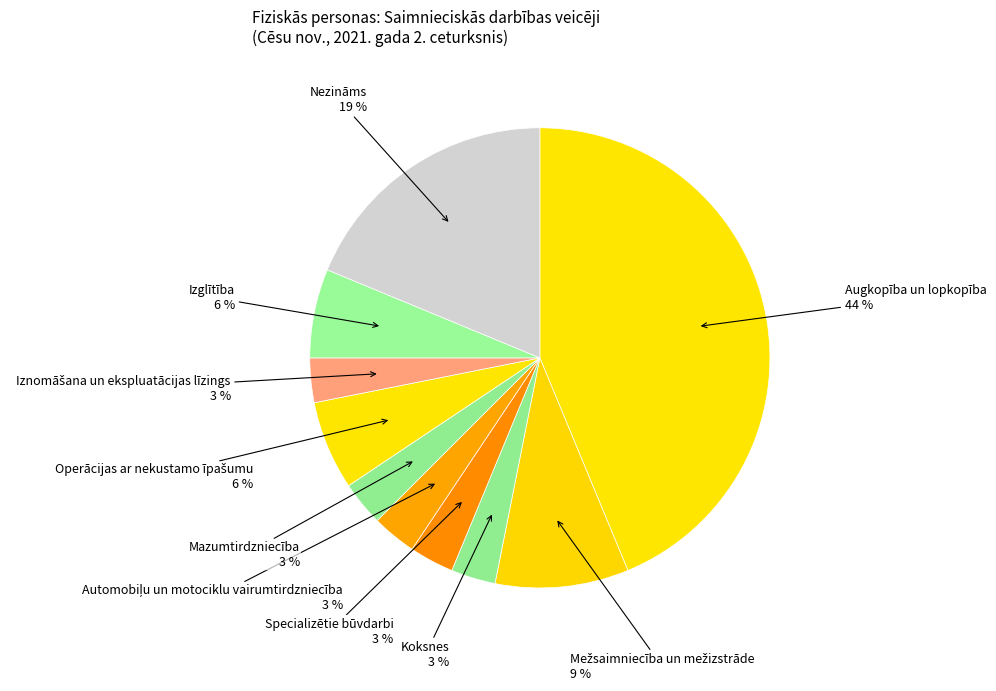

Which category has the biggest portion of the pie?

Augkopība un lopkopība